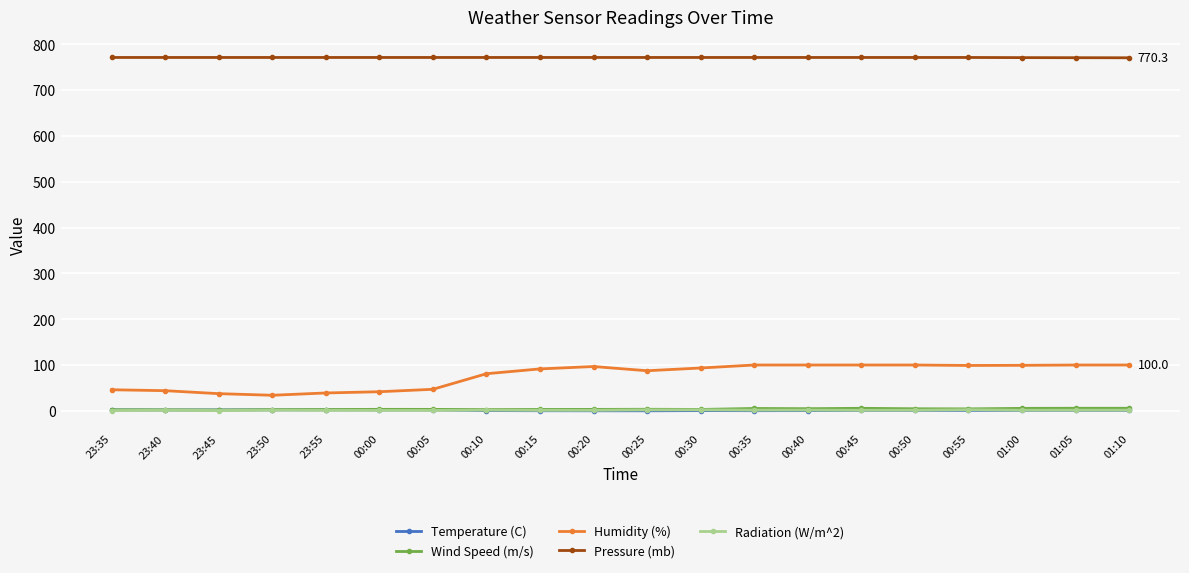

What is the label of the 3rd point from the left?

23:45